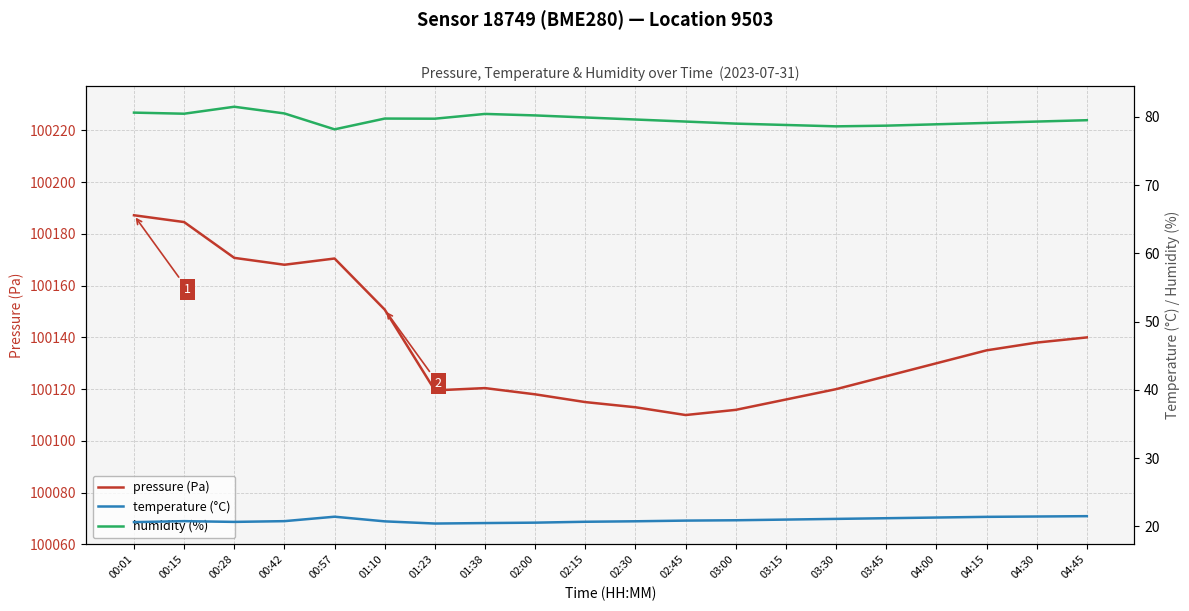

How many values in the humidity (%) series exceed 79?

14